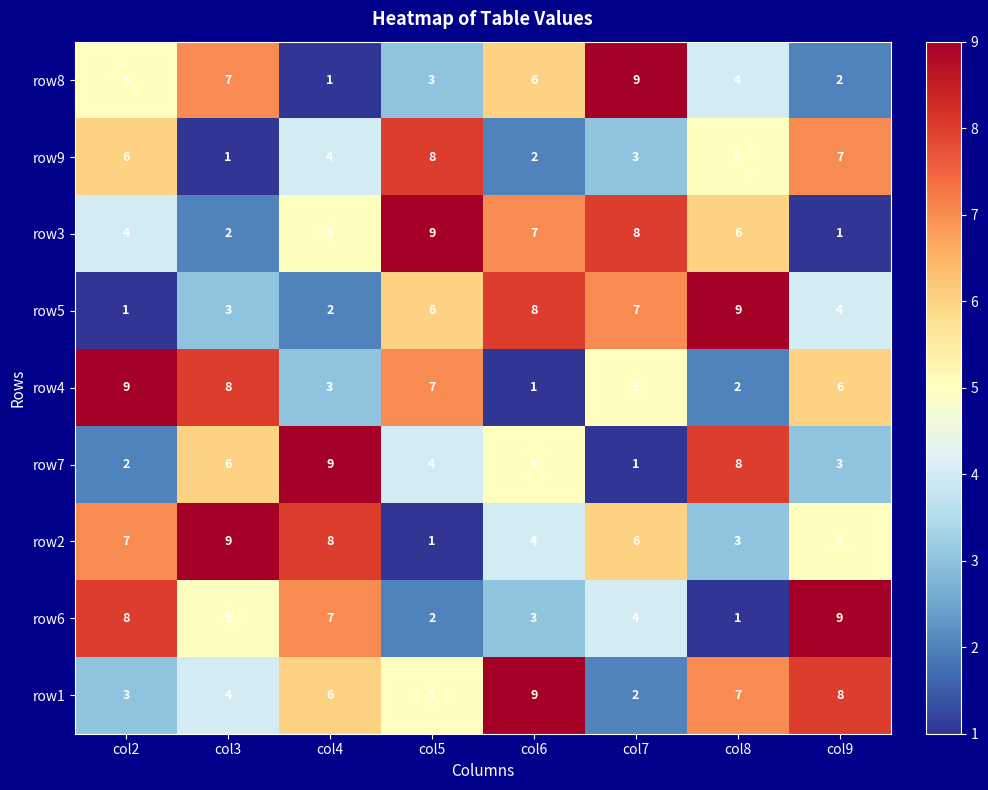

What is the greatest value displayed?

9